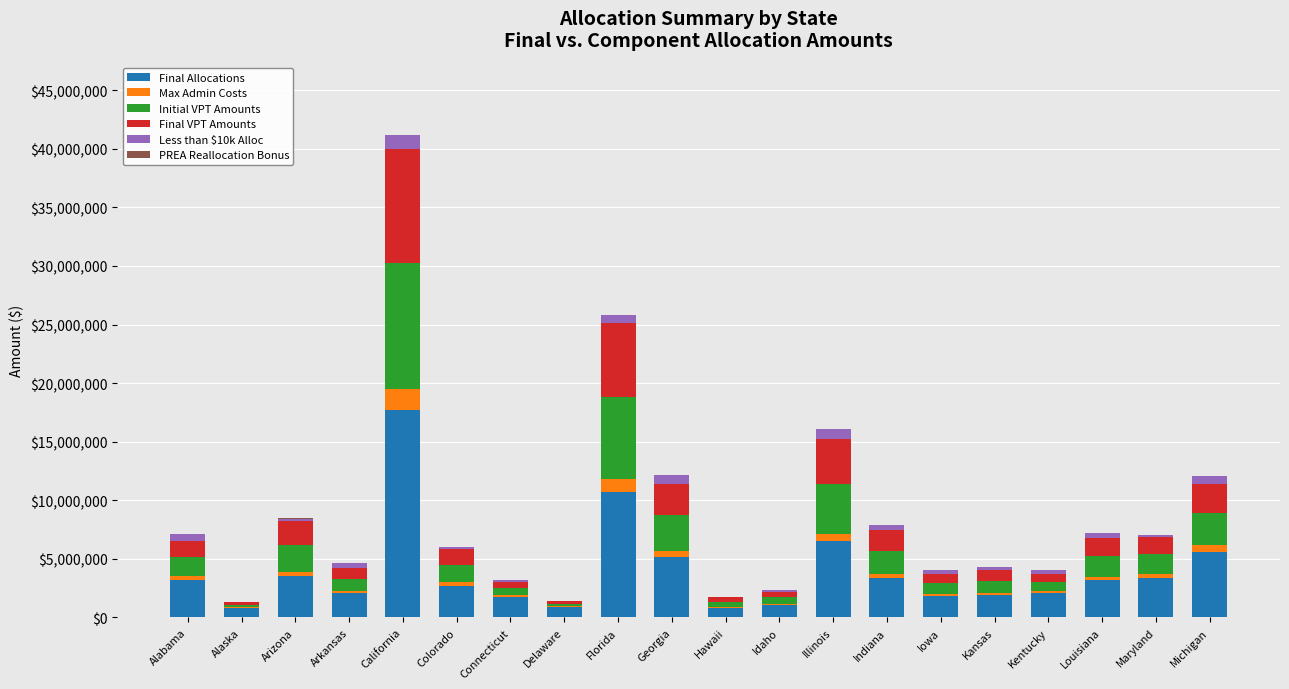

How many data points in Final Allocations are above 3158335?

10